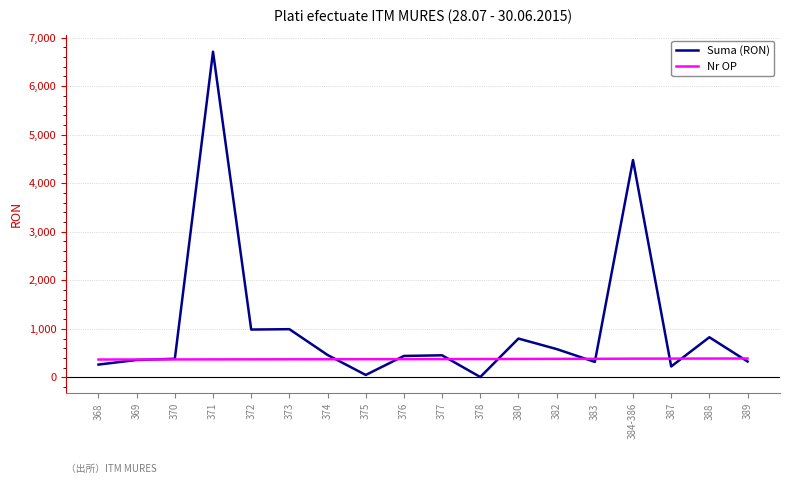

Which series changed the most between 371 and 377?

Suma (RON)